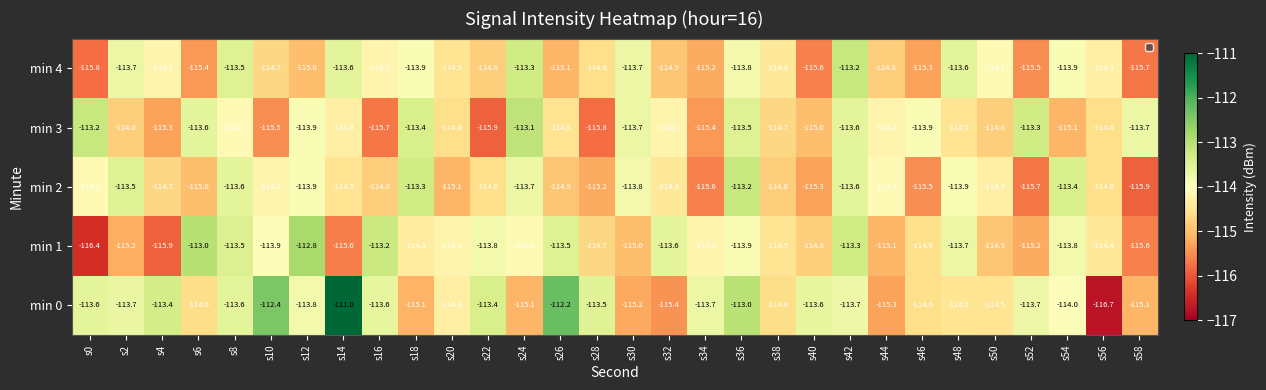

What is the difference between the min 2 values at s38 and s32?

0.4